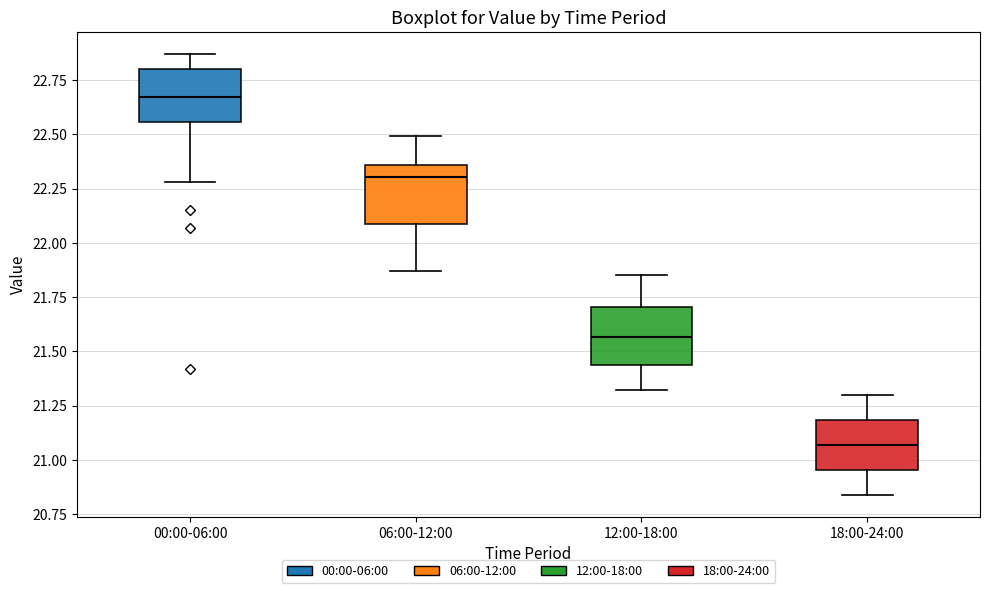

Which box has the lowest median line?

18:00-24:00